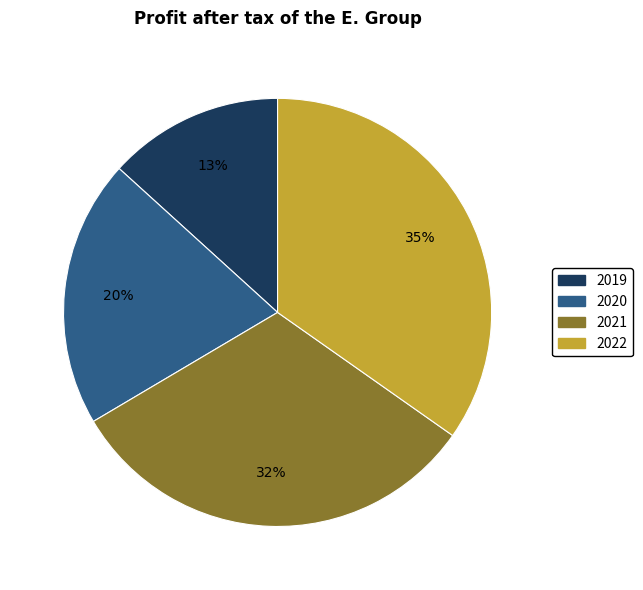

To the nearest percent, what percentage of the pie is 2019?

13%